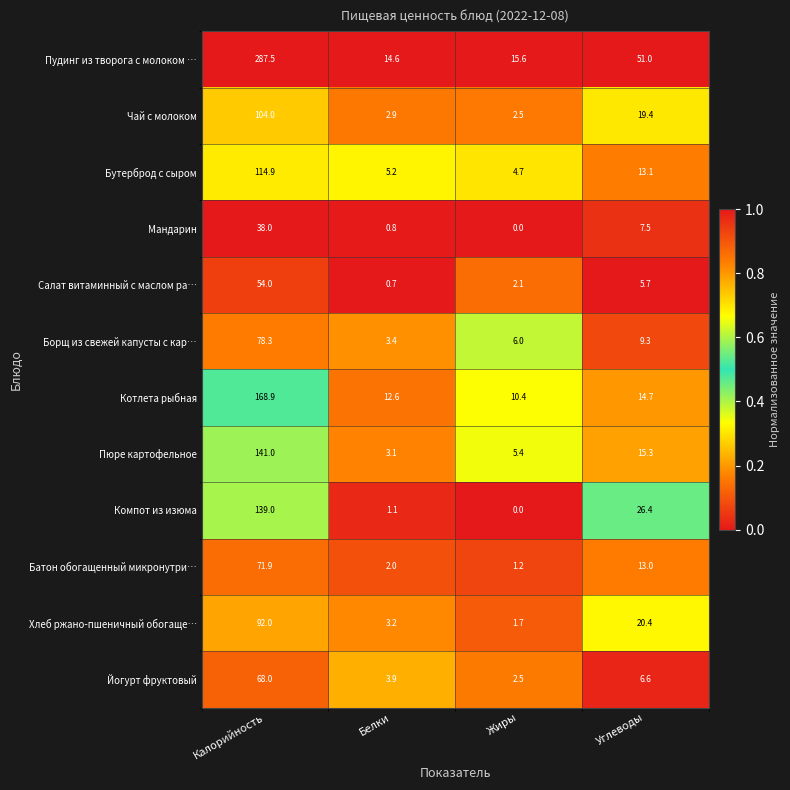

What is the difference between the maximum and minimum values in the Пюре картофельное series?

137.9